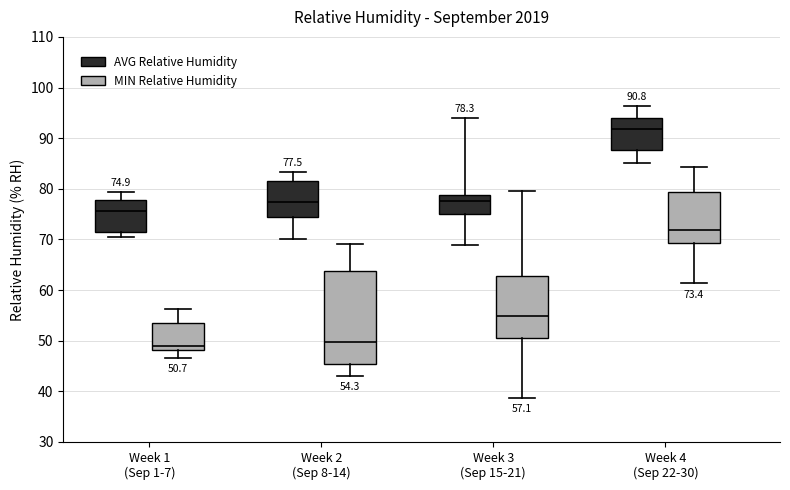

Which box is the tallest, from its lower edge to its upper edge?

Week 2 (Sep 8-14) (MIN Relative Humidity)